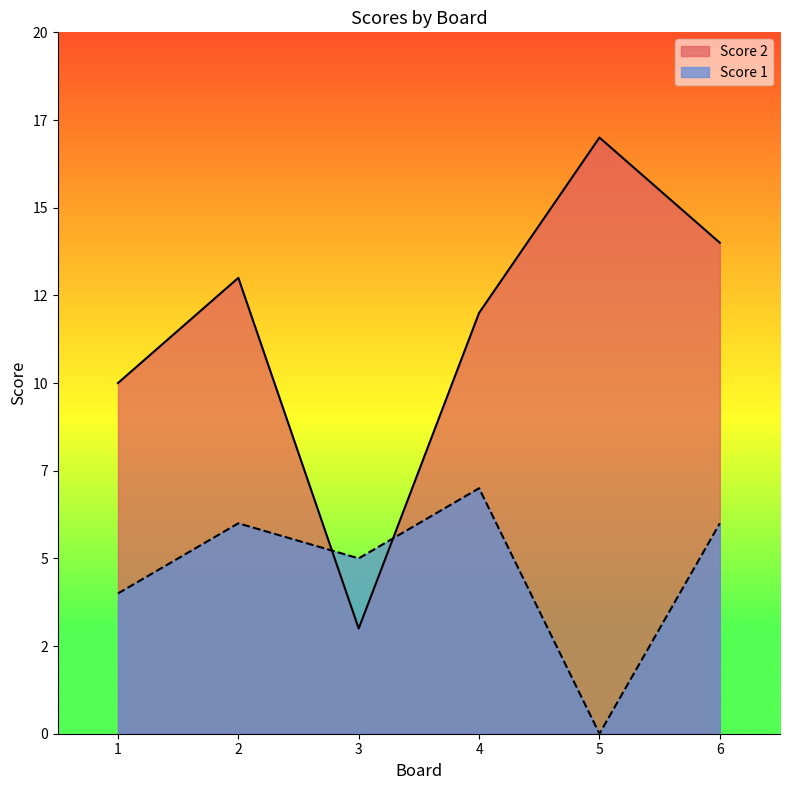

Rank the series by their average value, from highest to lowest.

Score 2, Score 1